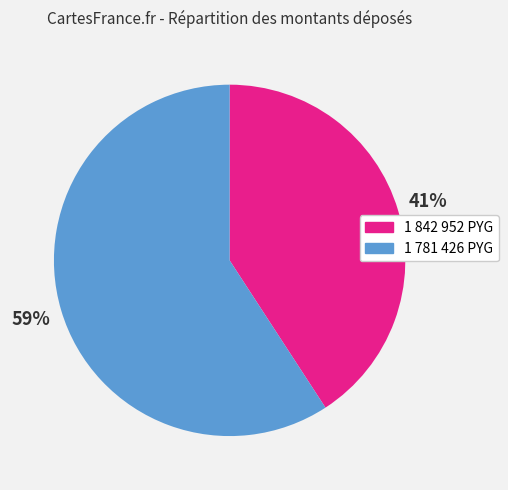

To the nearest percent, what is the average slice percentage?

50%